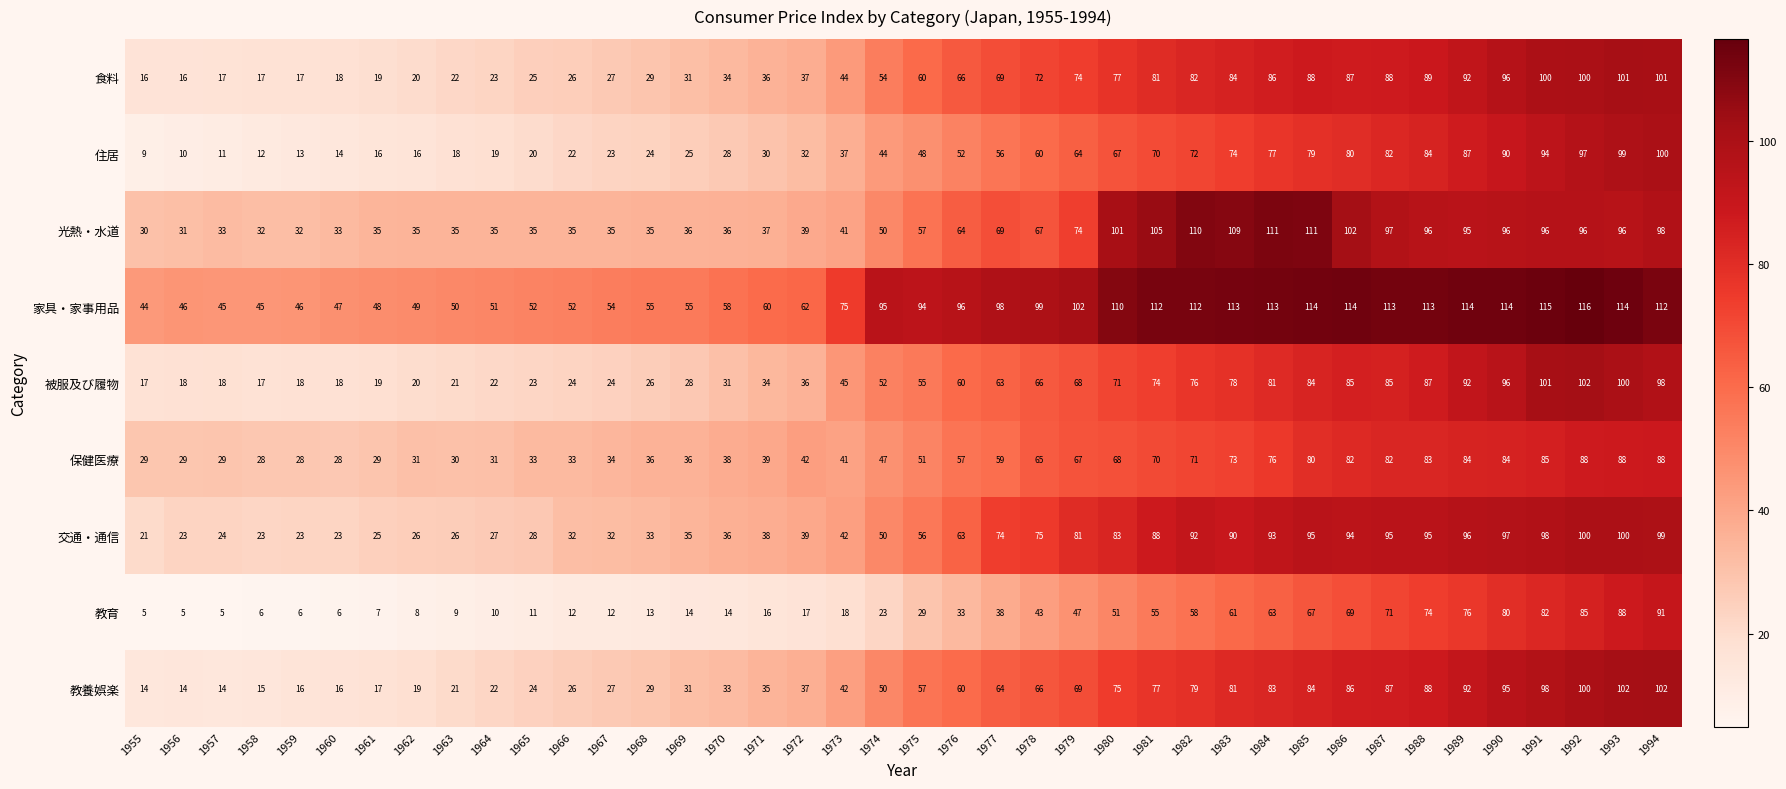

At which label does 交通・通信 reach its minimum?

1955